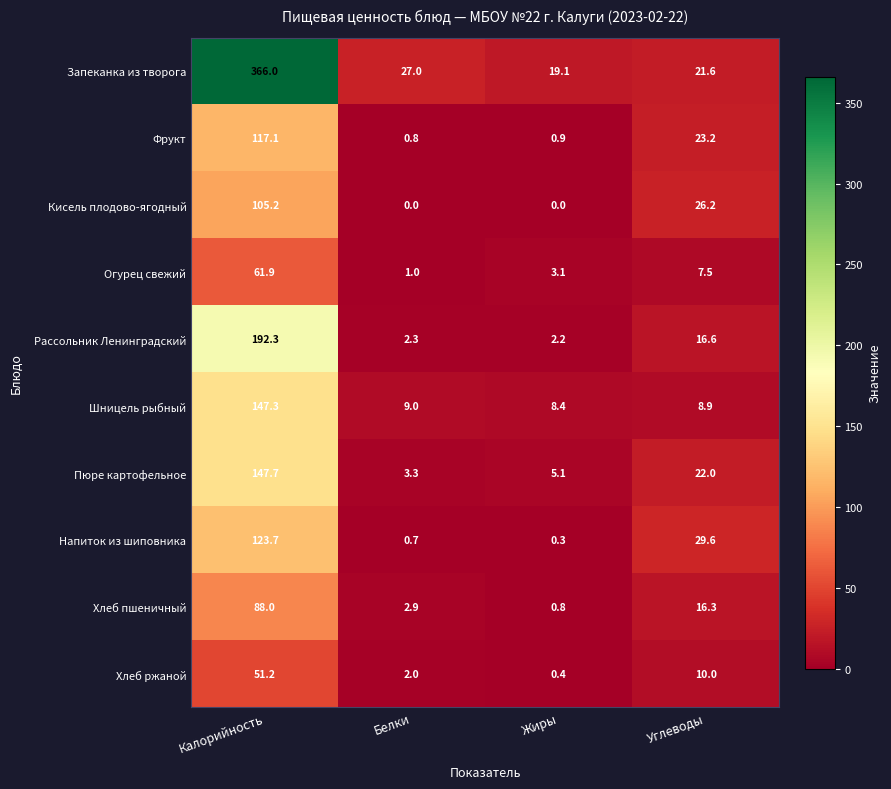

List the labels in order of Пюре картофельное value, largest first.

Калорийность, Углеводы, Жиры, Белки